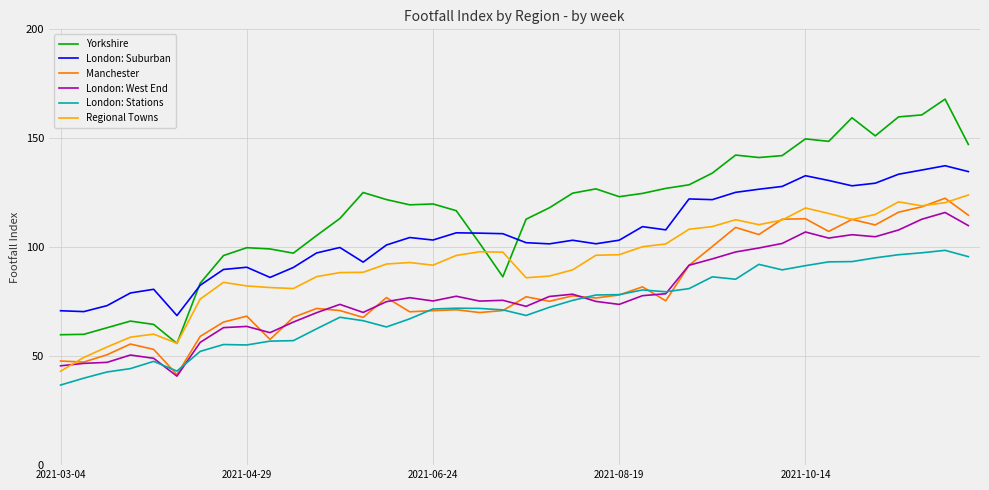

Which series has the largest range (max minus min)?

Yorkshire